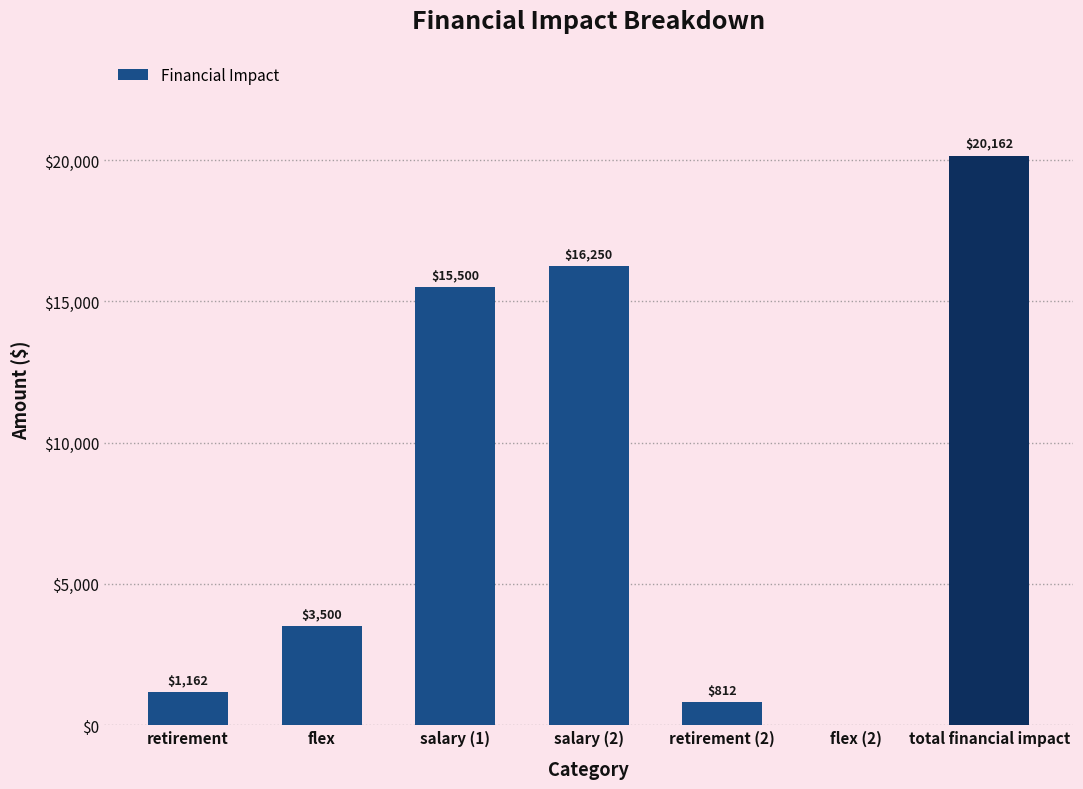

Approximately how many times larger is the value at flex compared to retirement?

3.0